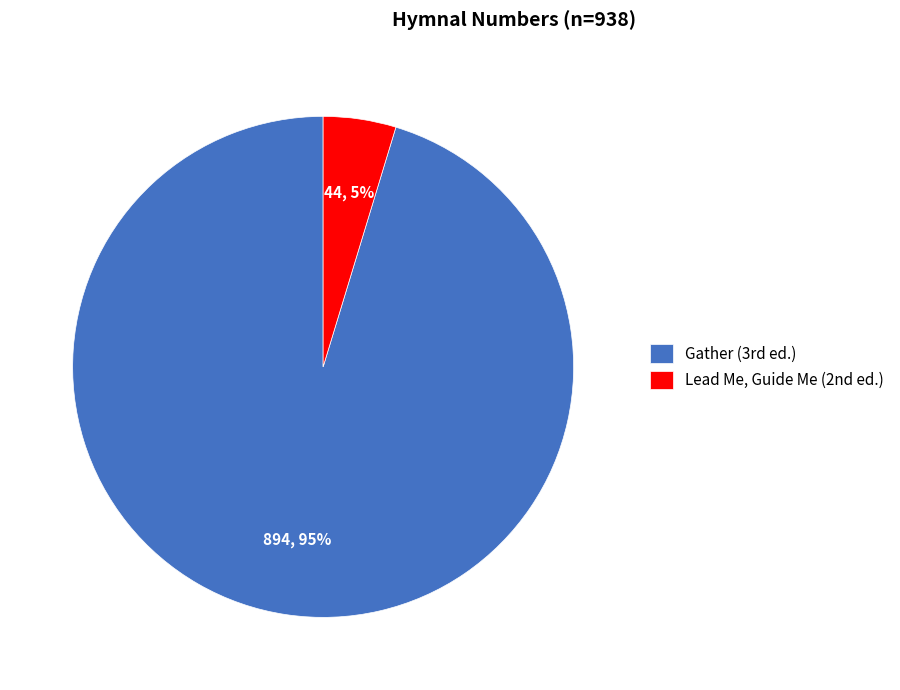

To the nearest percent, what is the average slice percentage?

50%